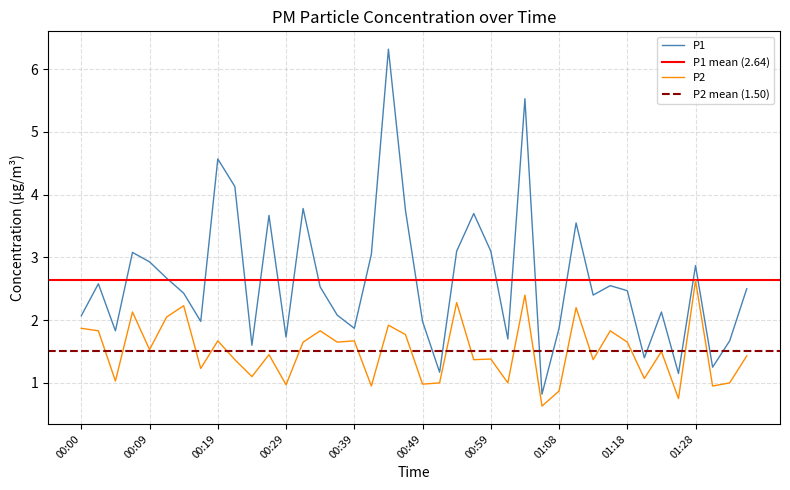

Which series has the widest spread of values?

P1